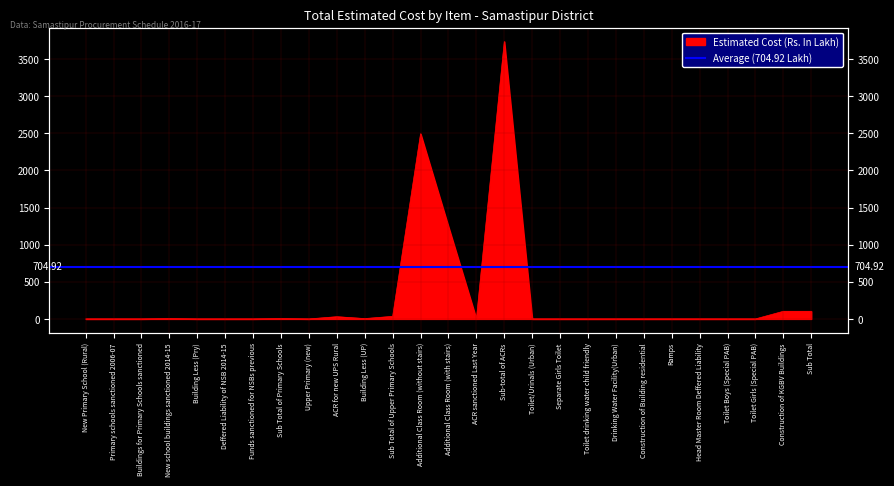

What position from the left is Funds sanctioned for NSBs previous?

7